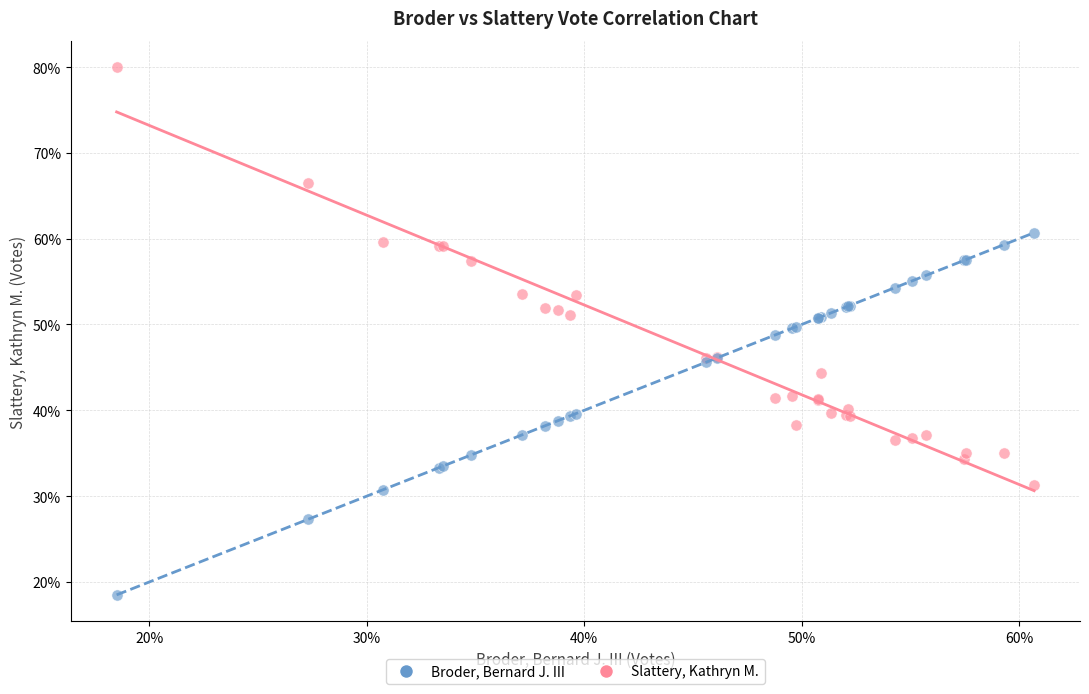

Which series reaches the maximum Y coordinate?

Slattery, Kathryn M.